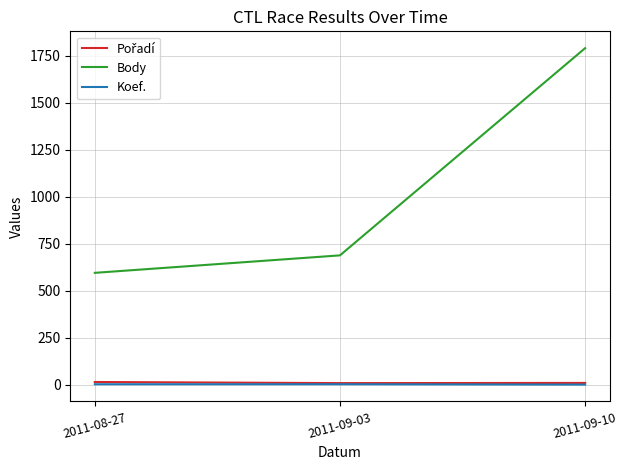

What is the maximum value shown in the chart?

1791